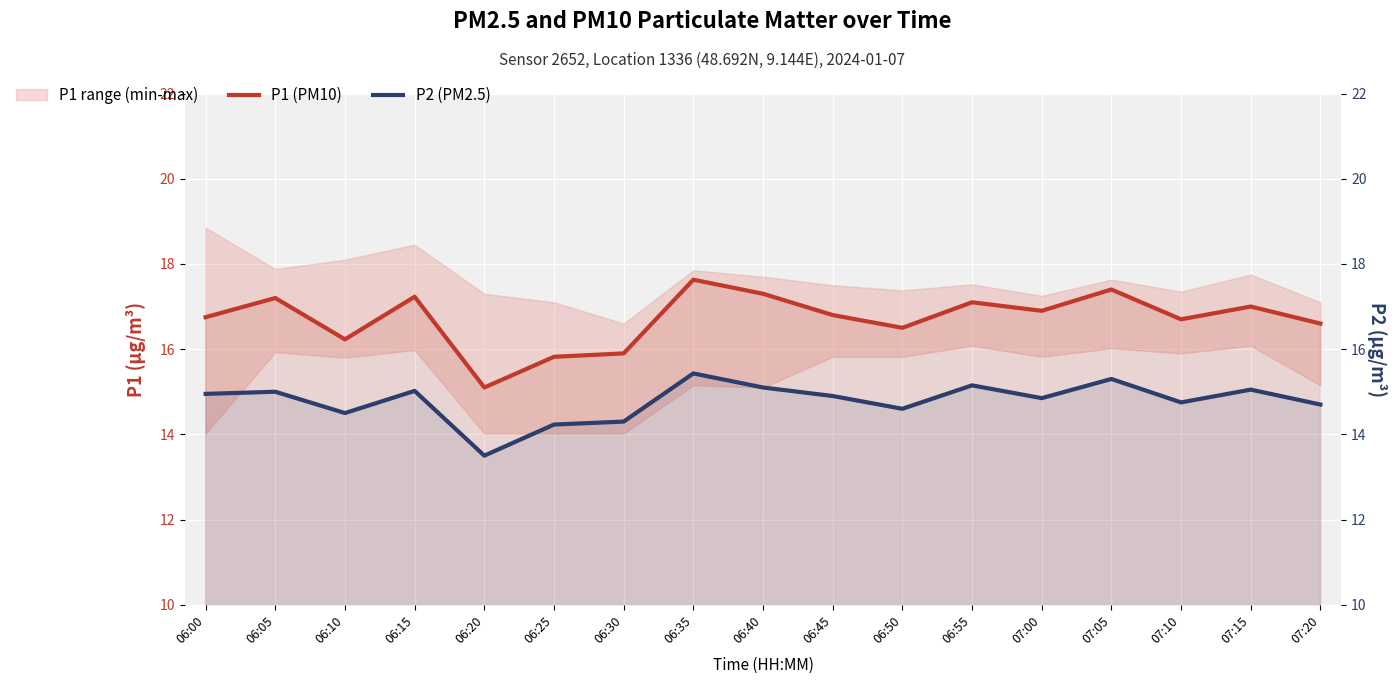

Reading left to right, transcribe all the data shown in this chart.

P1 (PM10): 06:00=16.8	06:05=17.2	06:10=16.2	06:15=17.2	06:20=15.1	06:25=15.8	06:30=15.9	06:35=17.6	06:40=17.3	06:45=16.8	06:50=16.5	06:55=17.1	07:00=16.9	07:05=17.4	07:10=16.7	07:15=17.0	07:20=16.6
P2 (PM2.5): 06:00=14.9	06:05=15.0	06:10=14.5	06:15=15.0	06:20=13.5	06:25=14.2	06:30=14.3	06:35=15.4	06:40=15.1	06:45=14.9	06:50=14.6	06:55=15.2	07:00=14.8	07:05=15.3	07:10=14.8	07:15=15.1	07:20=14.7